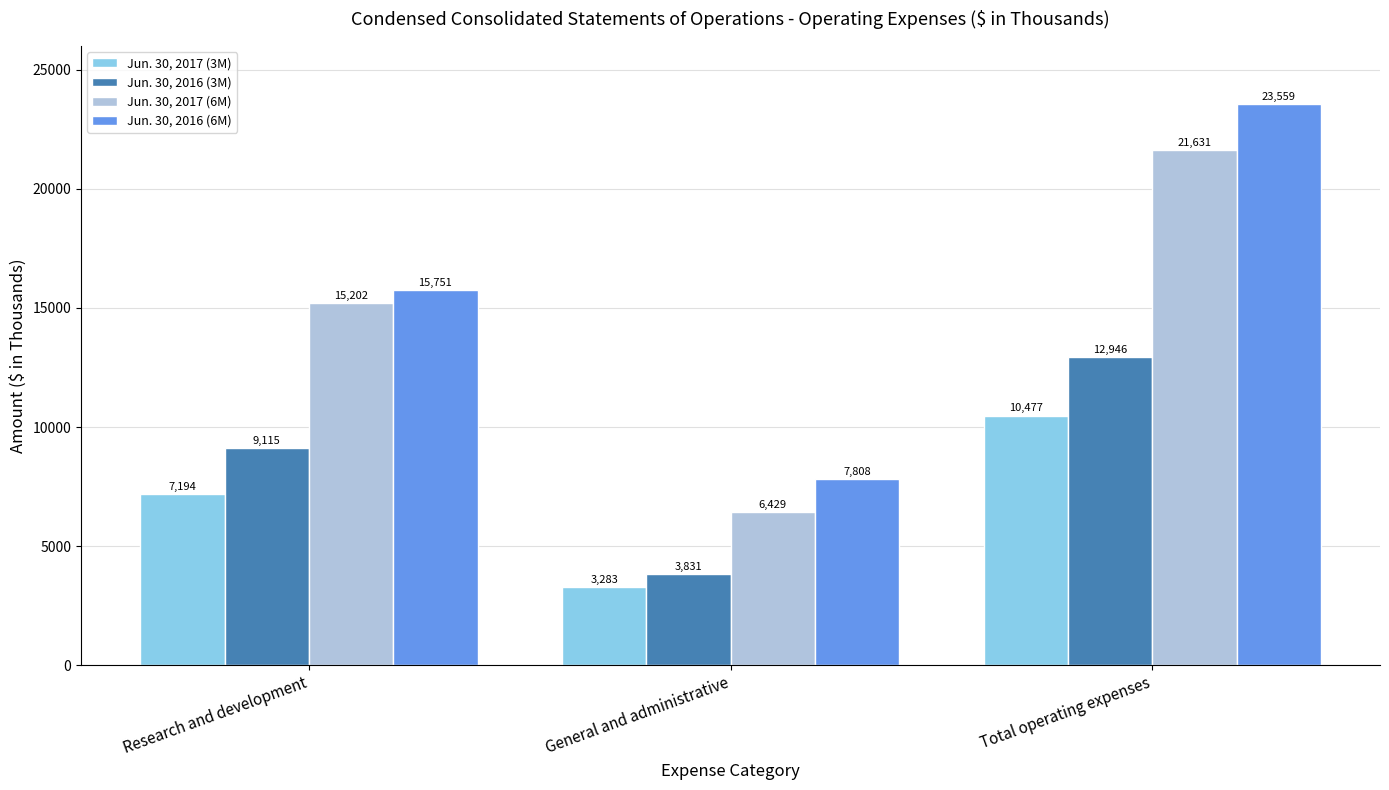

What is the sum of all Jun. 30, 2017 (6M) values?

43262